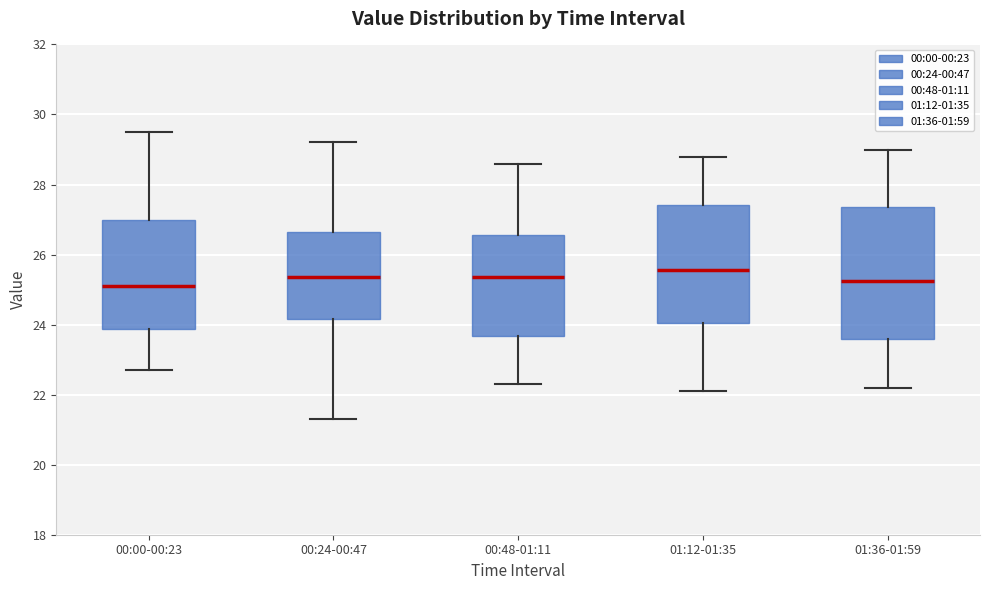

Which box is the tallest, from its lower edge to its upper edge?

01:36-01:59